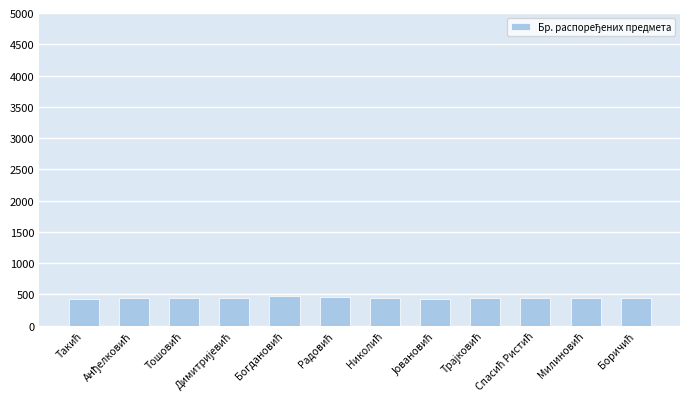

What is the maximum value shown in the chart?

468